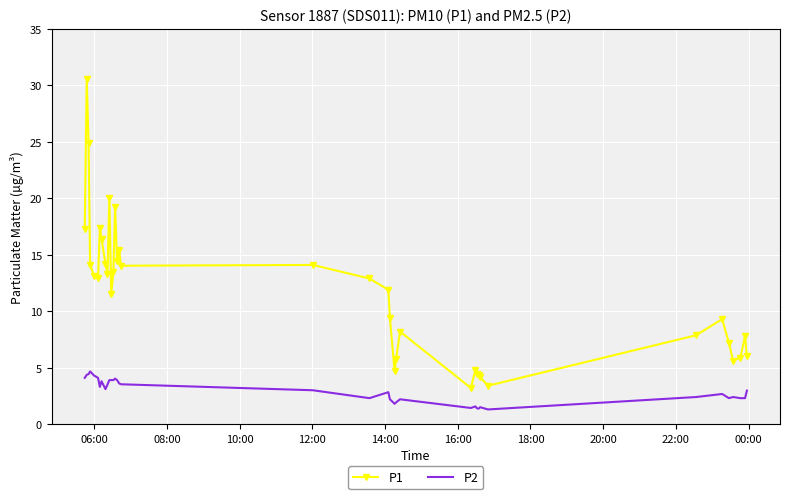

Rank the series by their maximum value, from lowest to highest.

P2, P1